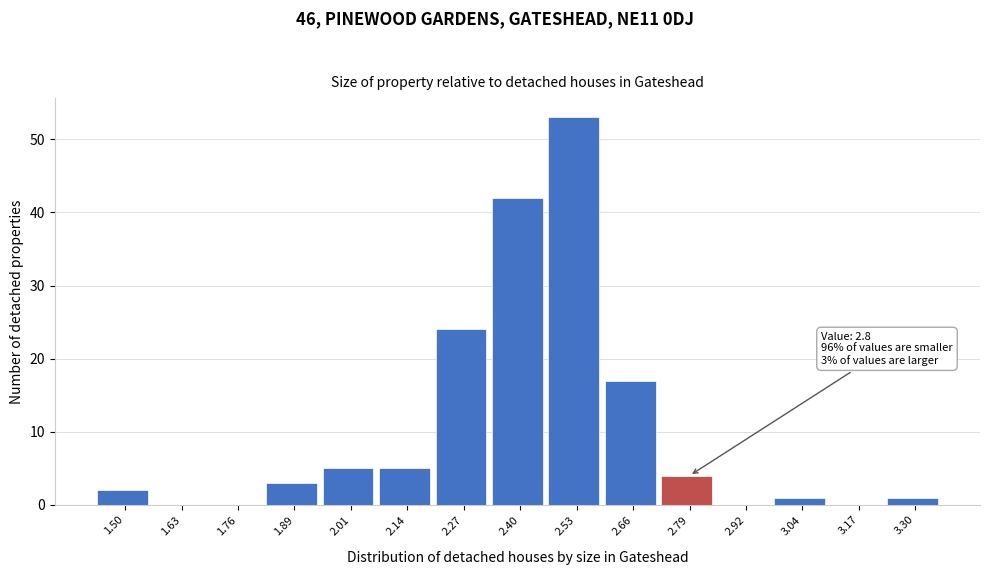

Reading left to right, transcribe all the data shown in this chart.

1.50=2	1.63=0	1.76=0	1.89=3	2.01=5	2.14=5	2.27=24	2.40=42	2.53=53	2.66=17	2.79=4	2.92=0	3.04=1	3.17=0	3.30=1